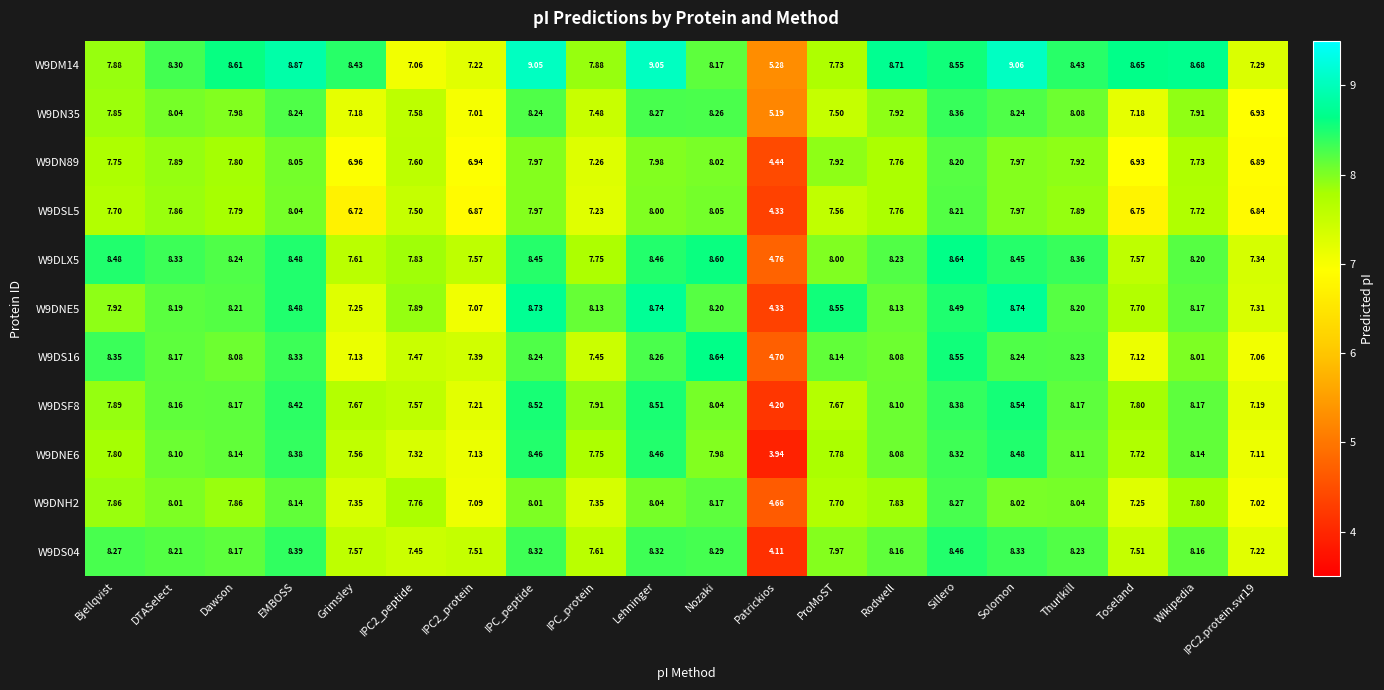

At which label does W9DSF8 reach its peak?

Solomon